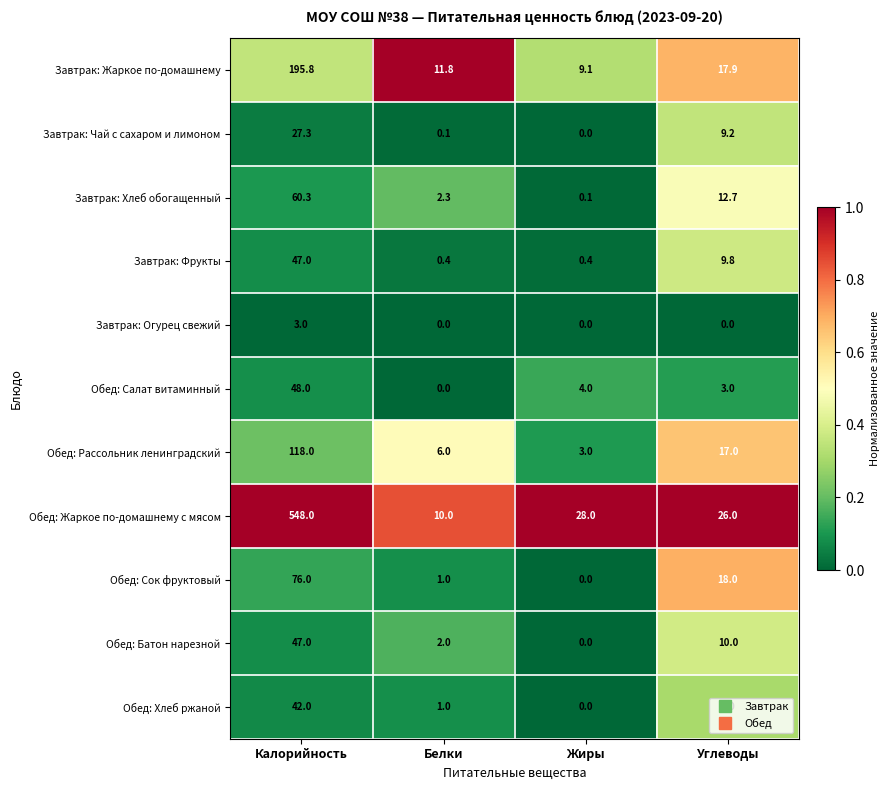

What is the total value across all series at Калорийность?

1212.4